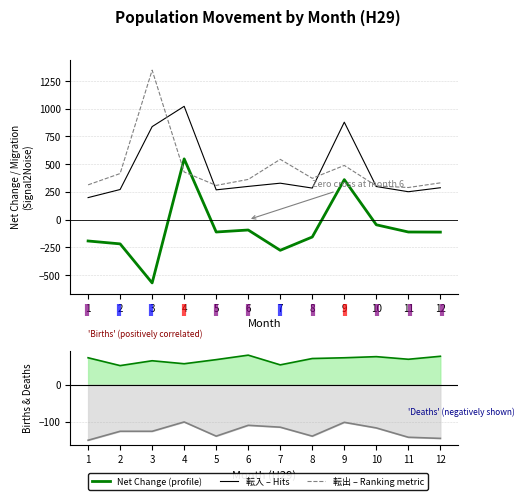

The value of Births line at 8 is 34. True or false?

False